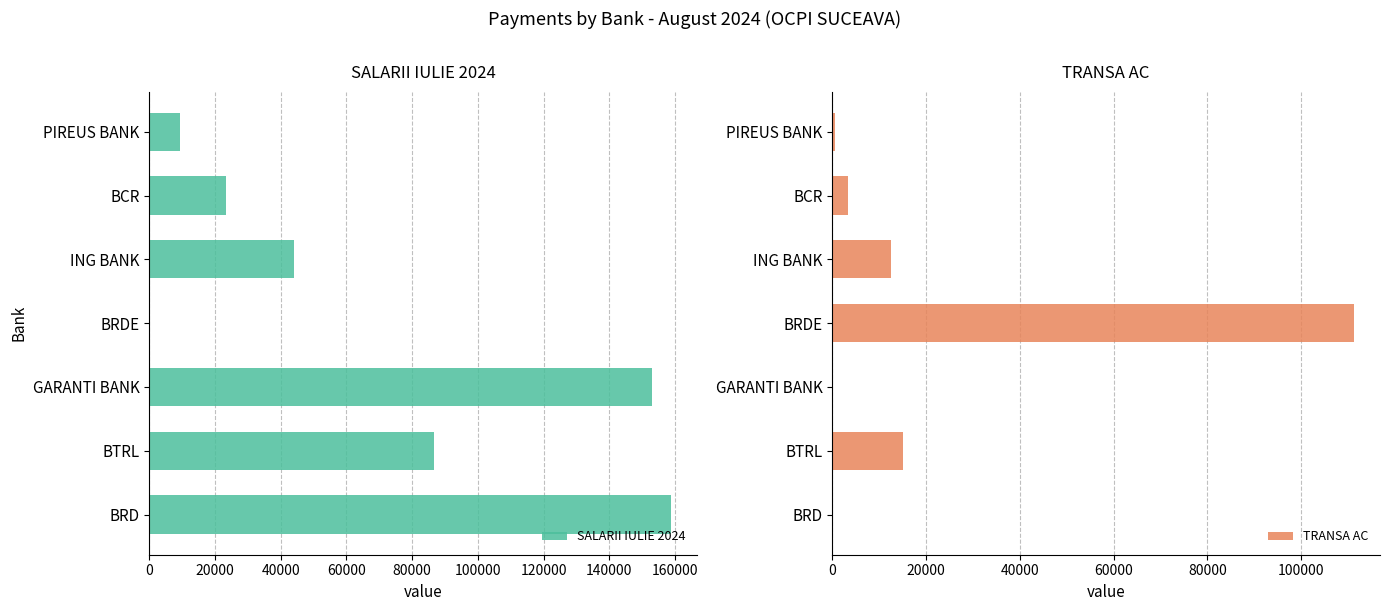

How many groups of bars are there?

7